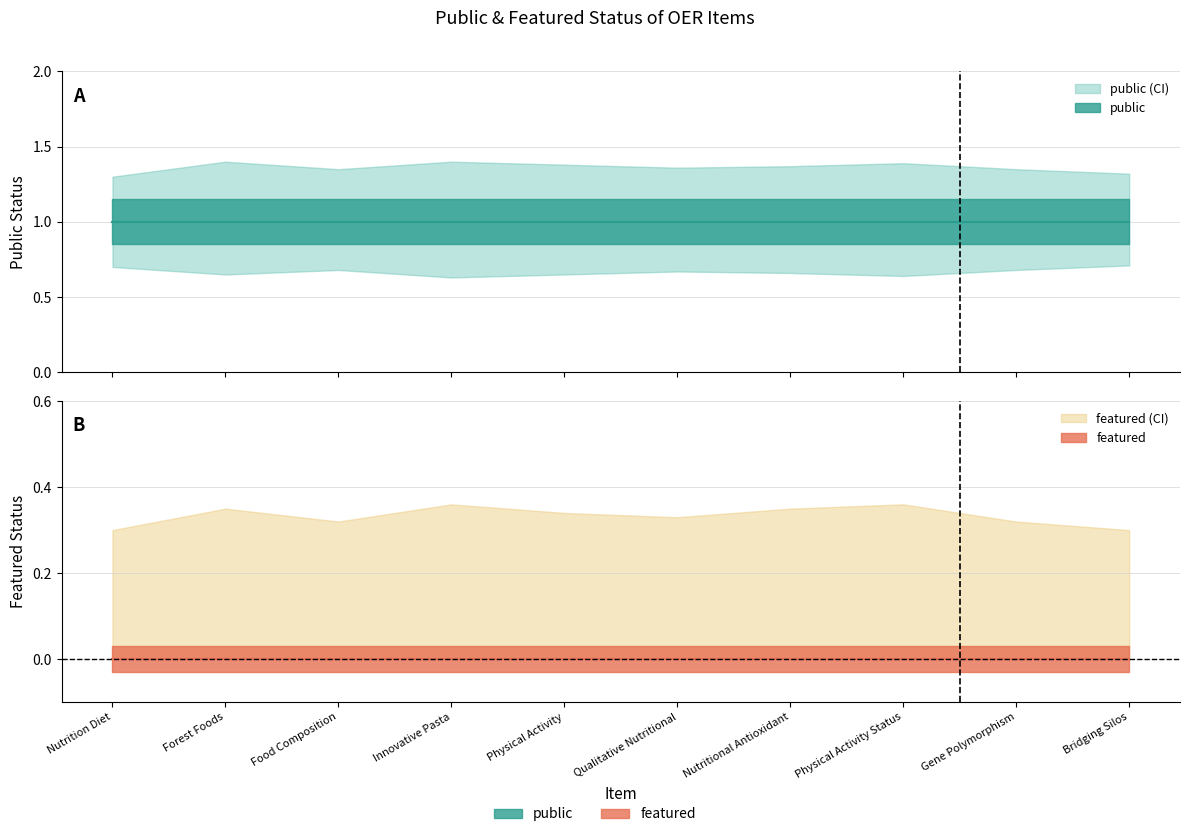

Is the value of featured_lower at Food Composition greater than the value of public at Gene Polymorphism?

No